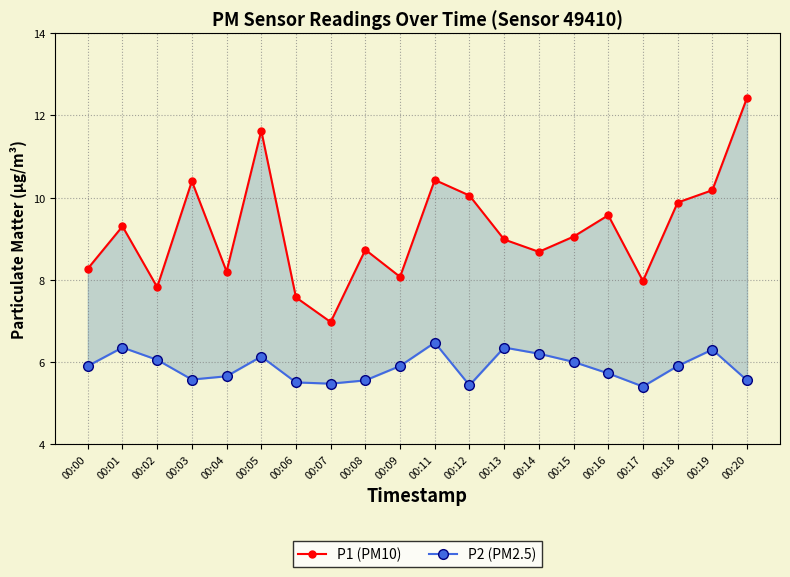

True or false: P2 (PM2.5) has more than 2 interior local peaks.

True